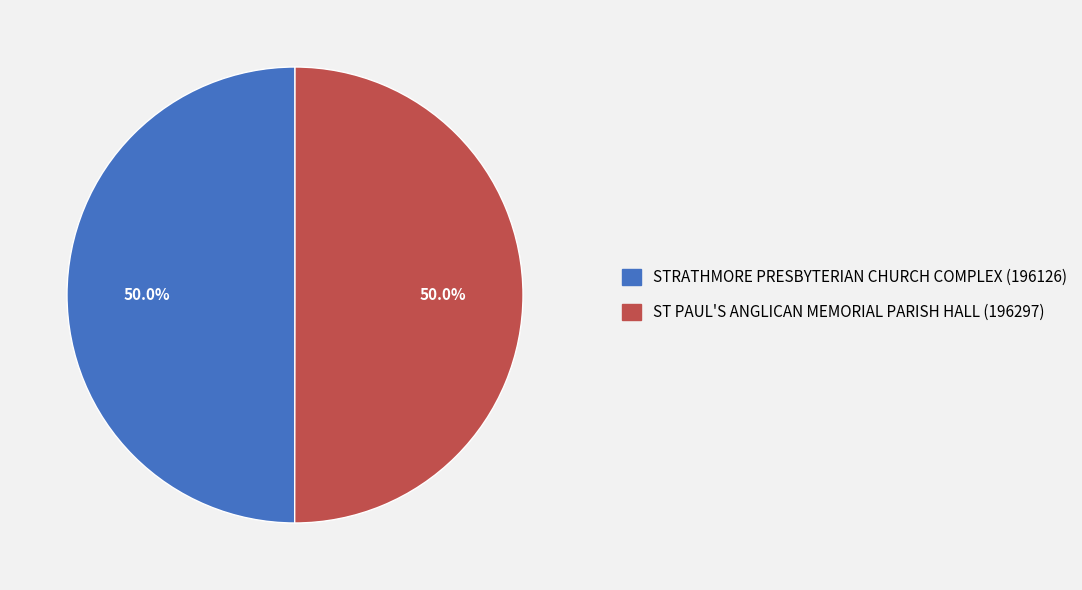

What percentage is the ST PAUL'S ANGLICAN MEMORIAL PARISH HALL slice, to the nearest percent?

50%